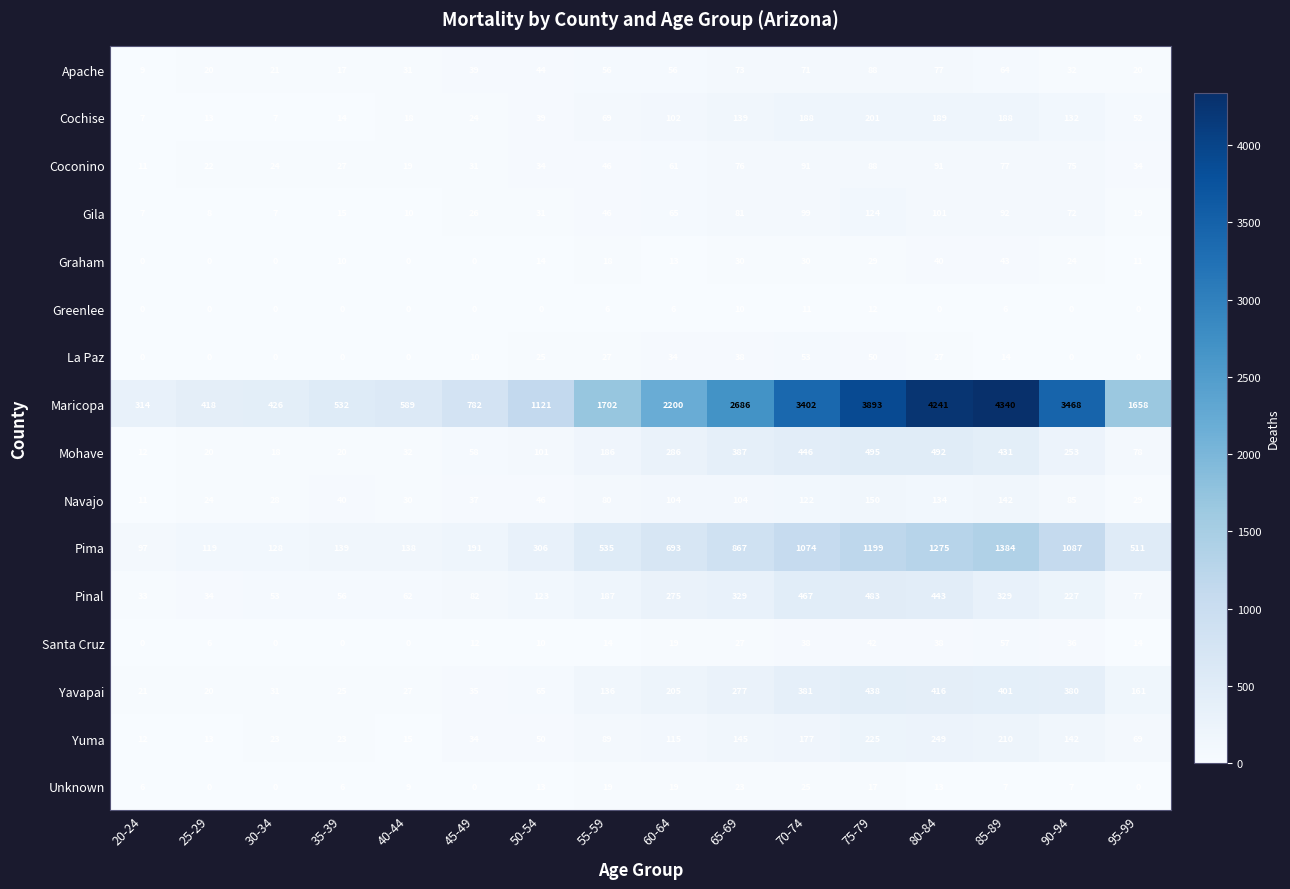

What is the spread (max minus min) of values at 75-79?

3881